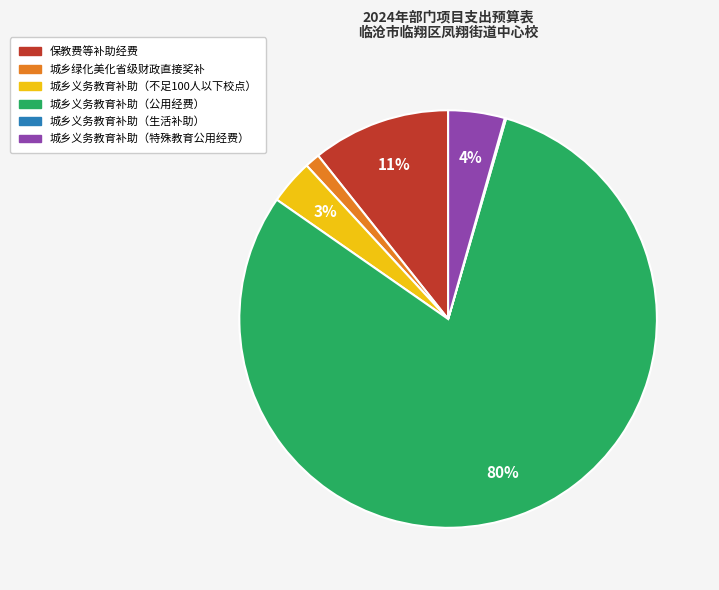

To the nearest percent, what is the average slice percentage?

17%